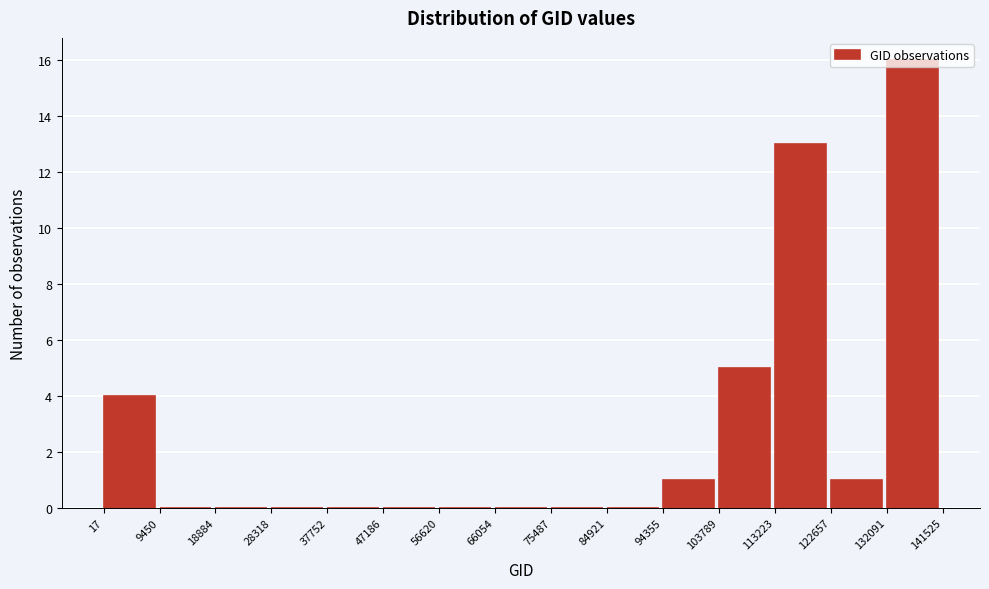

Reading left to right, transcribe this chart: for each bar, give the range it covers on the x-axis and its height. The values are not printed on the chart, so give them approximately, as read against the axis.

17 to 9450: 4
9450 to 18884: 0
18884 to 28318: 0
28318 to 37752: 0
37752 to 47186: 0
47186 to 56620: 0
56620 to 66054: 0
66054 to 75487: 0
75487 to 84921: 0
84921 to 94355: 0
94355 to 103789: 1
103789 to 113223: 5
113223 to 122657: 13
122657 to 132091: 1
132091 to 141525: 16